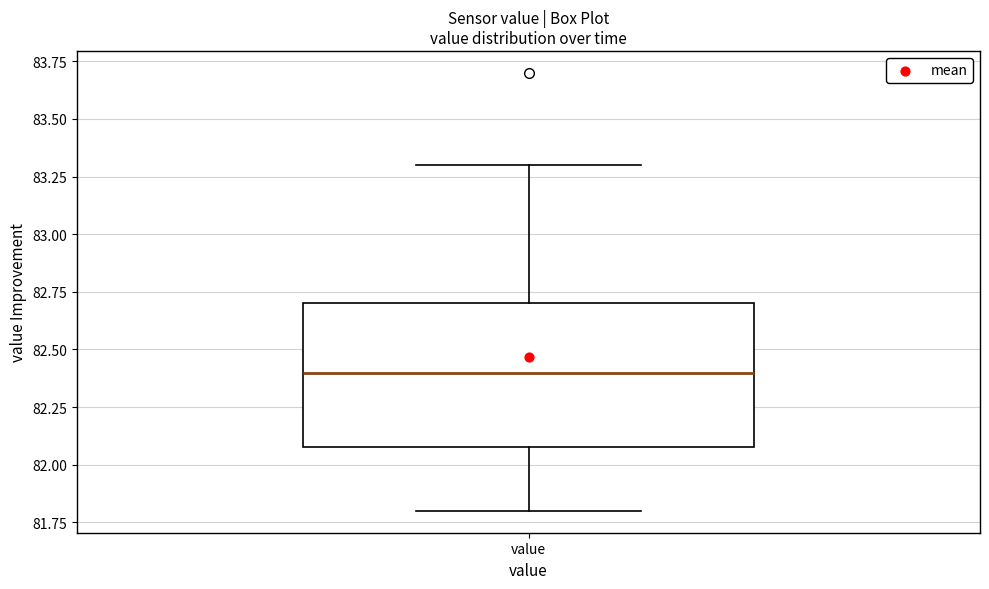

Read this box plot against the y-axis: the position of the median line, the range covered by the box, and the ends of both whiskers. The values are not printed on the chart, so give them approximately, as read against the axis.

median 82.4, box 82.1 to 82.7, whiskers 81.8 to 83.3